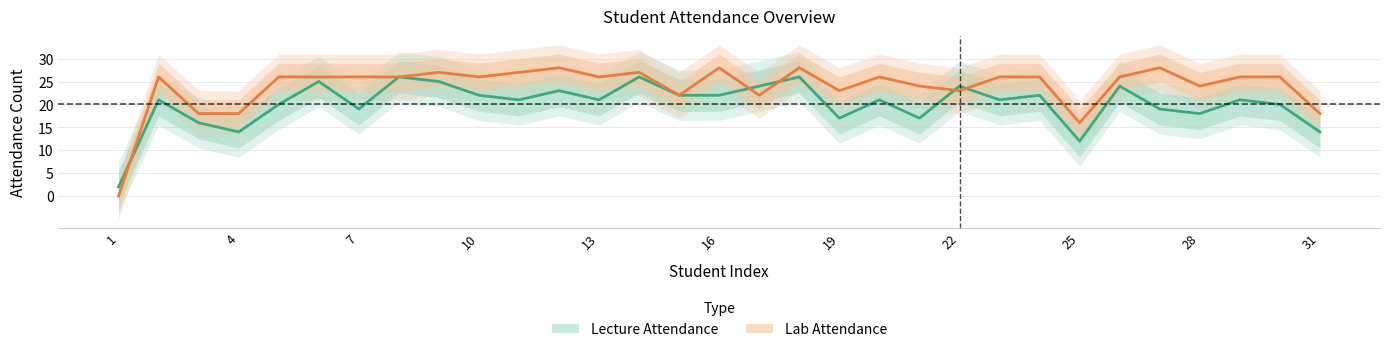

Rank the series at 23 from highest to lowest value.

Lab Attendance, Lecture Attendance